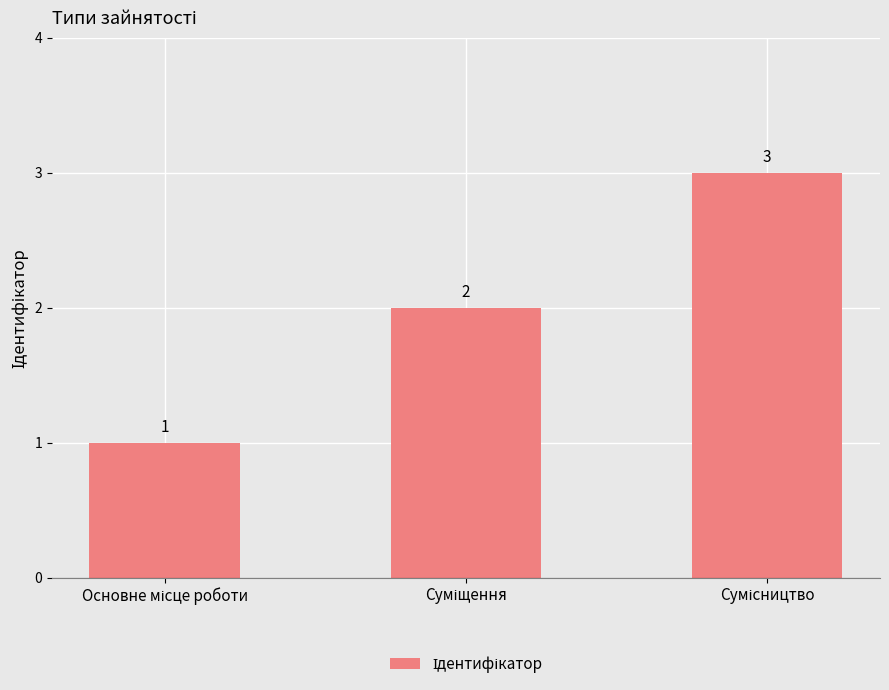

How many values are between 1 and 3?

3